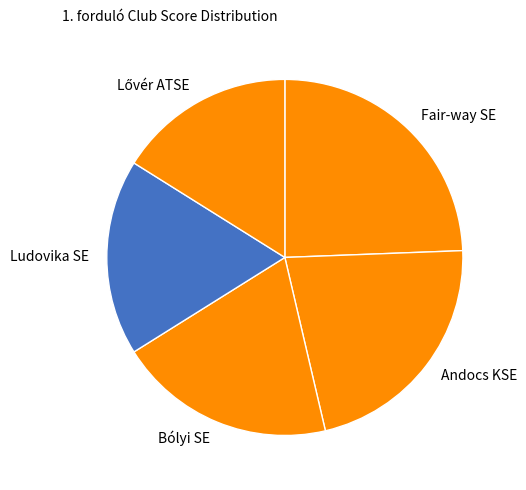

Is it true that Ludovika SE is 30% of the pie?

False